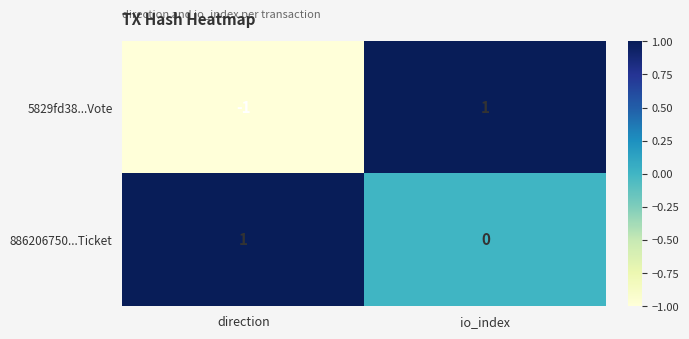

The value of 5829fd38...Vote at direction is -1. True or false?

True